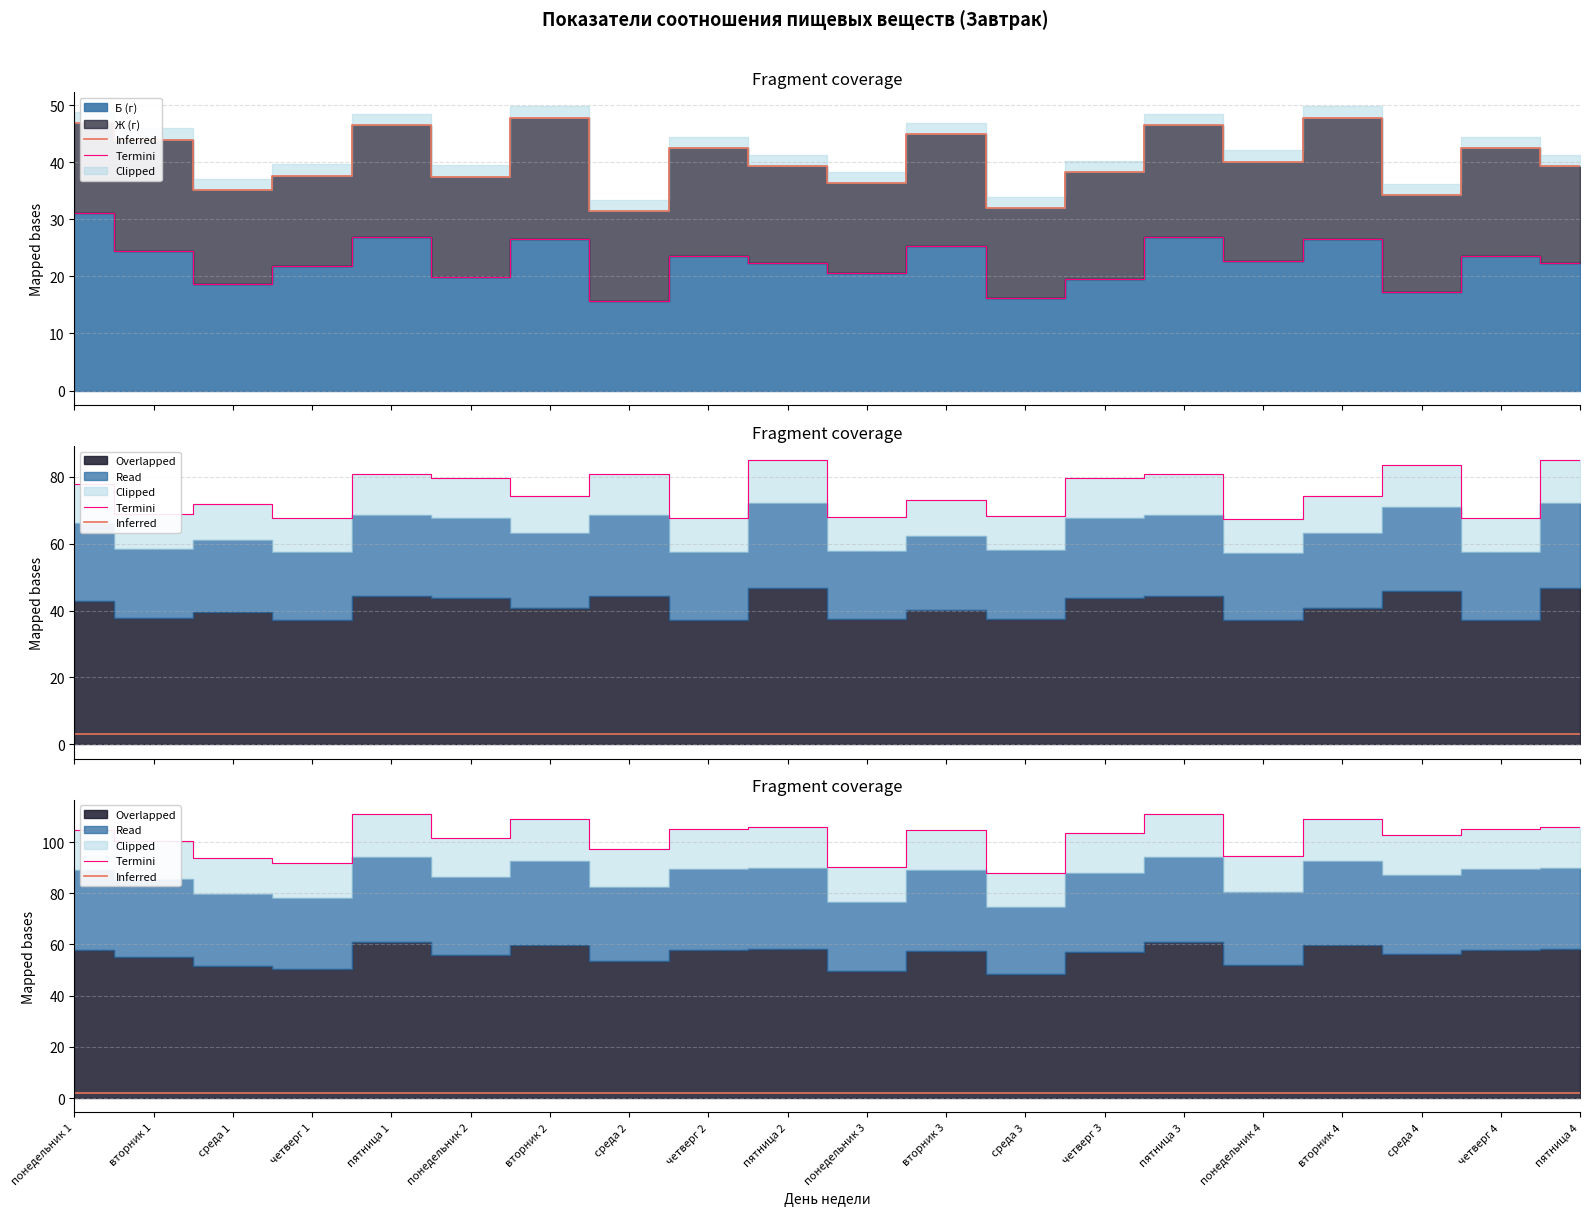

How many data points does each series have?

20